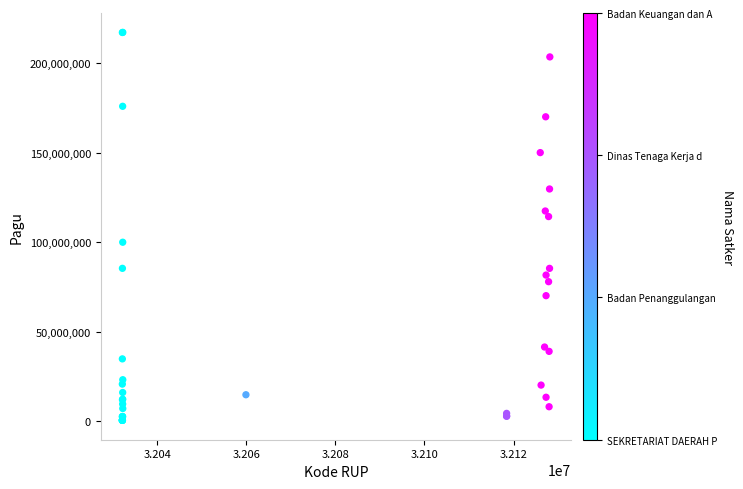

What Y value in the scatter plot is closest to 108830000?

114296000